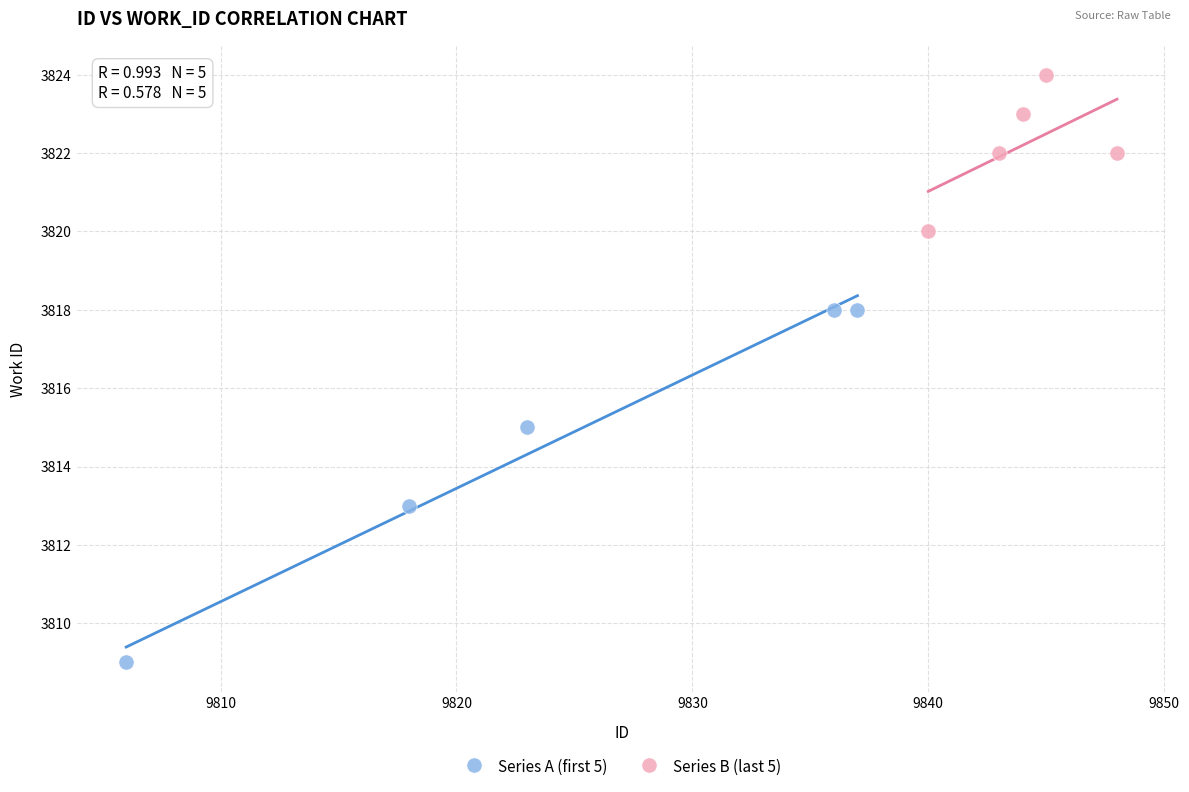

Which series reaches the minimum Y coordinate?

Series A (first 5)